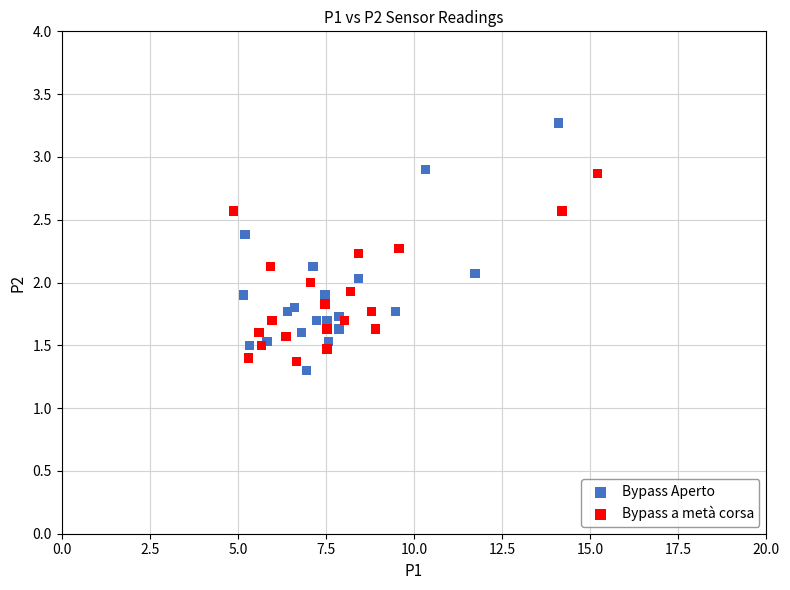

Which series has the largest Y range (max minus min)?

Bypass Aperto